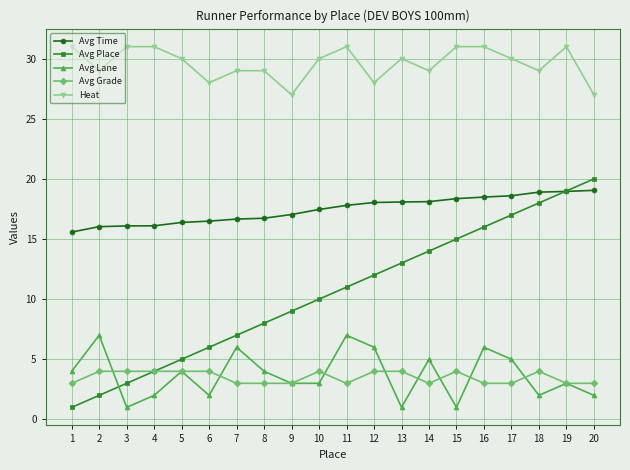

Is it true that Avg Lane equals 4.4 at 19?

False